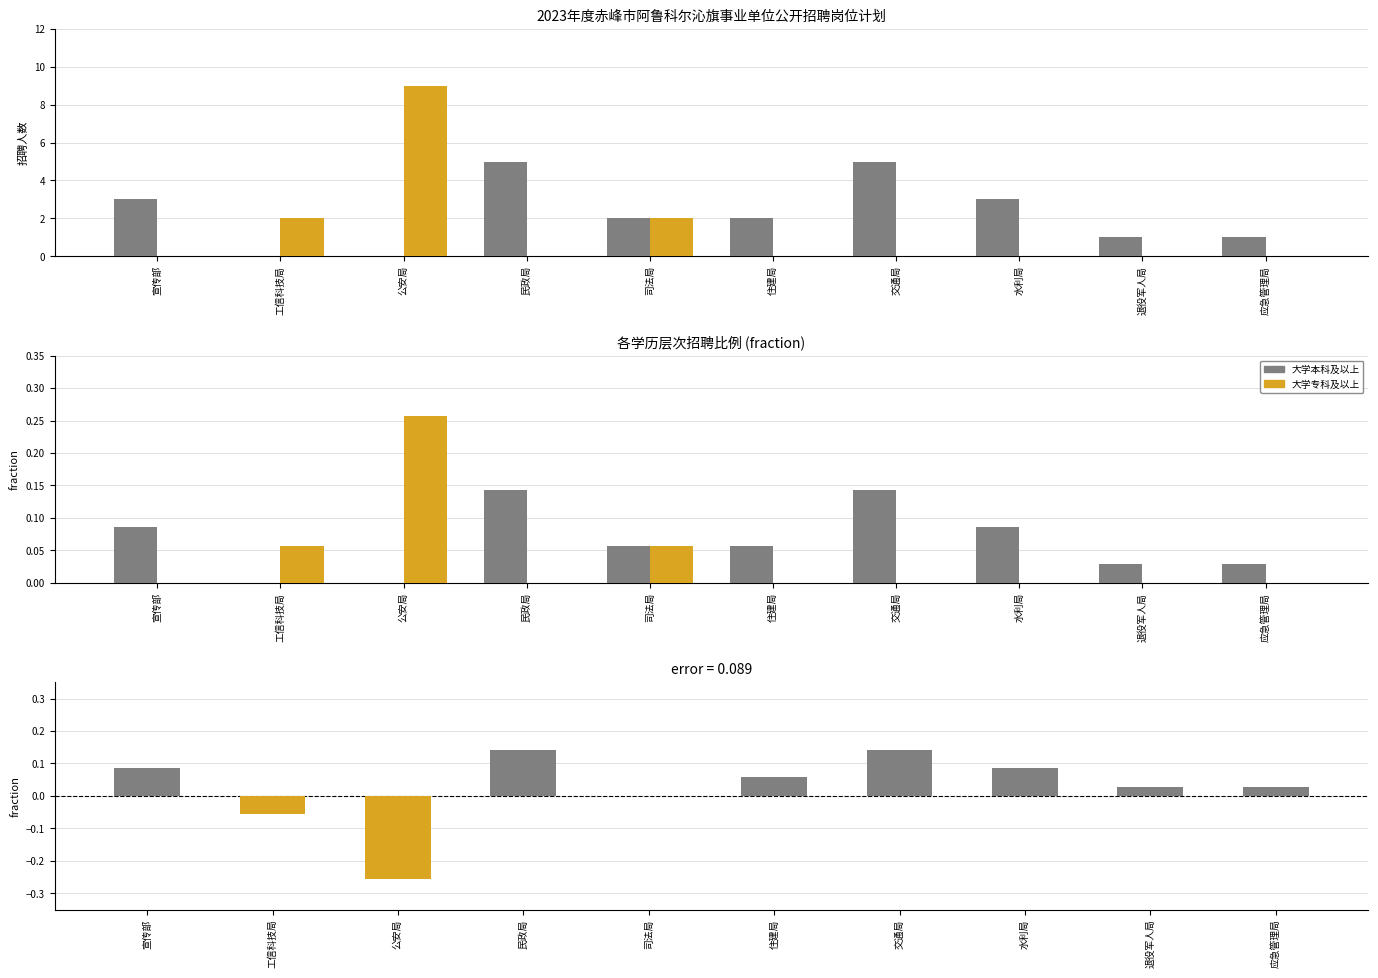

Rank the series at 宣传部 from lowest to highest value.

大学专科及以上, 大学本科及以上, 差值 (本科占比 - 专科占比)